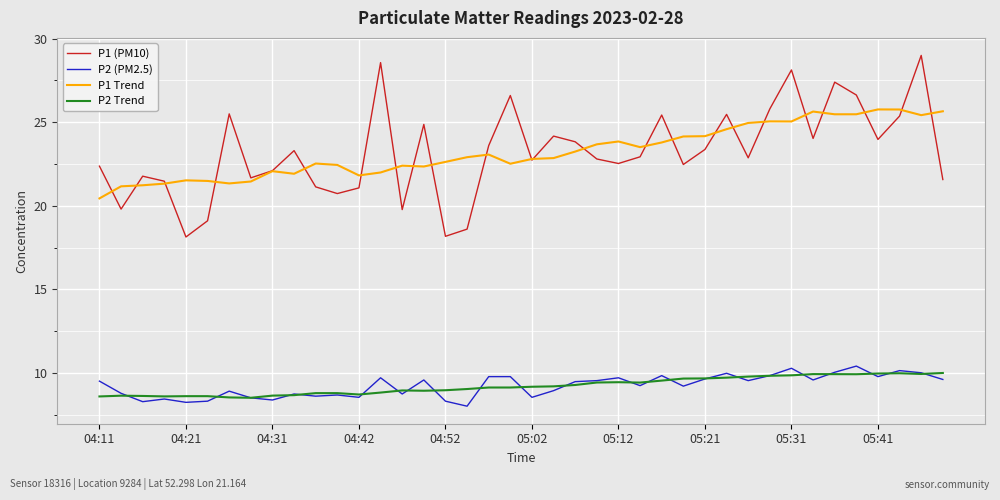

True or false: P2 (PM2.5) and P1 Trend intersect in this chart.

False